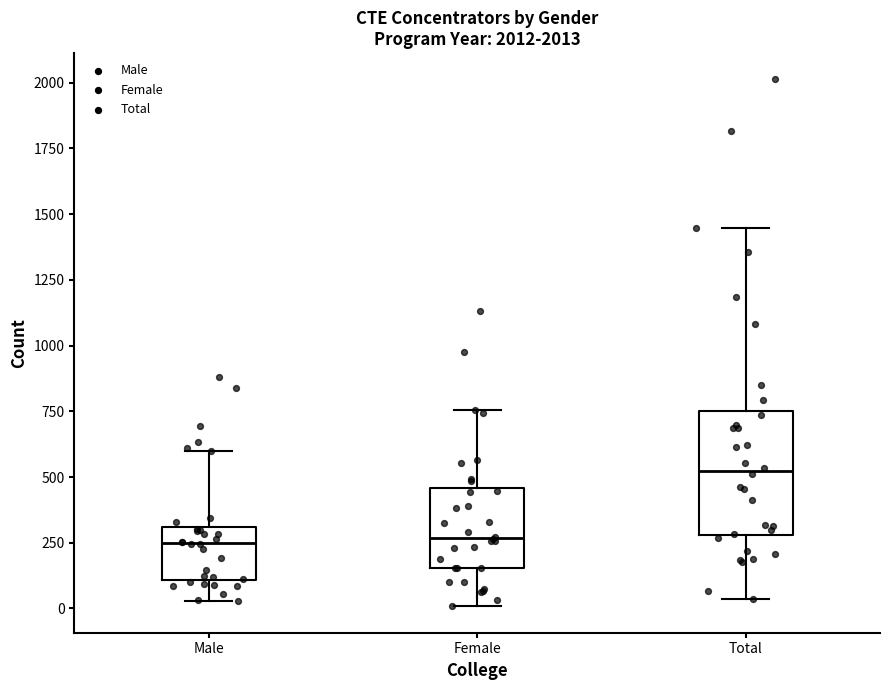

Where is the upper edge of the box for Total on the y-axis? The values are not printed on the chart, so give them approximately, as read against the axis.

750